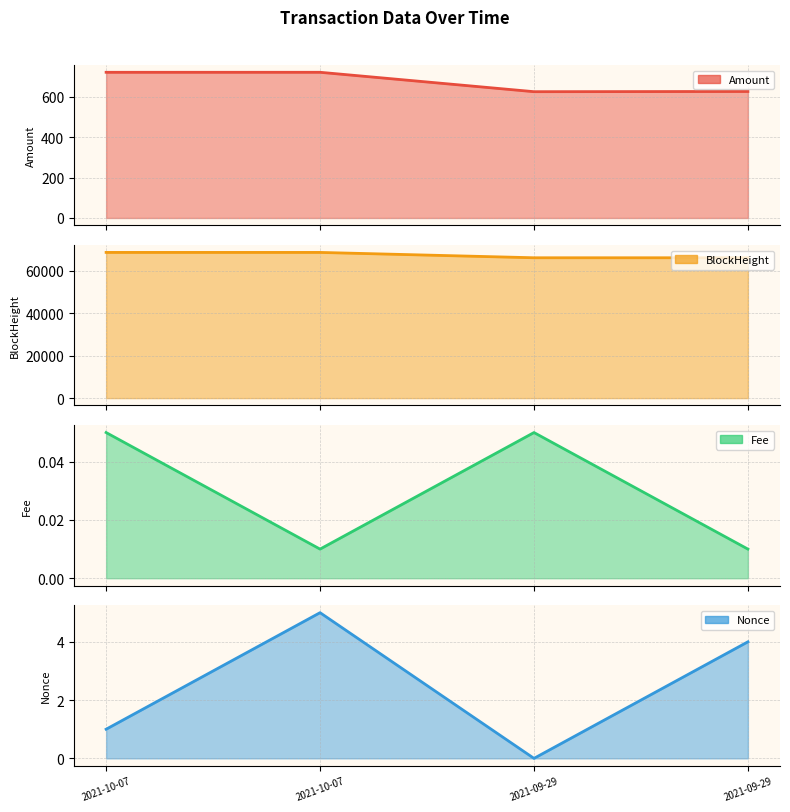

Between 2021-10-07 and 2021-09-29, which series saw the biggest shift?

BlockHeight